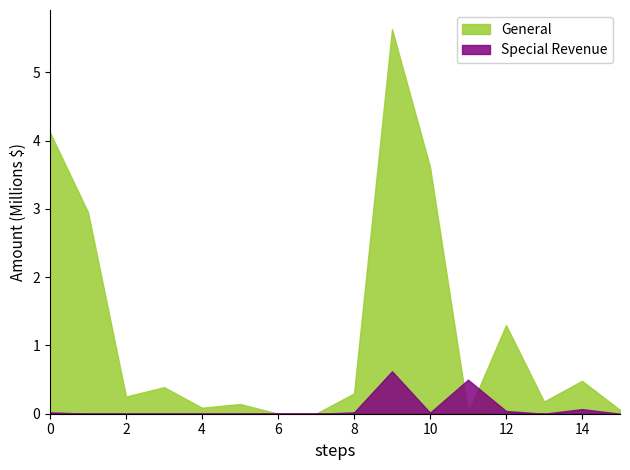

Which series has the largest total across all categories?

General